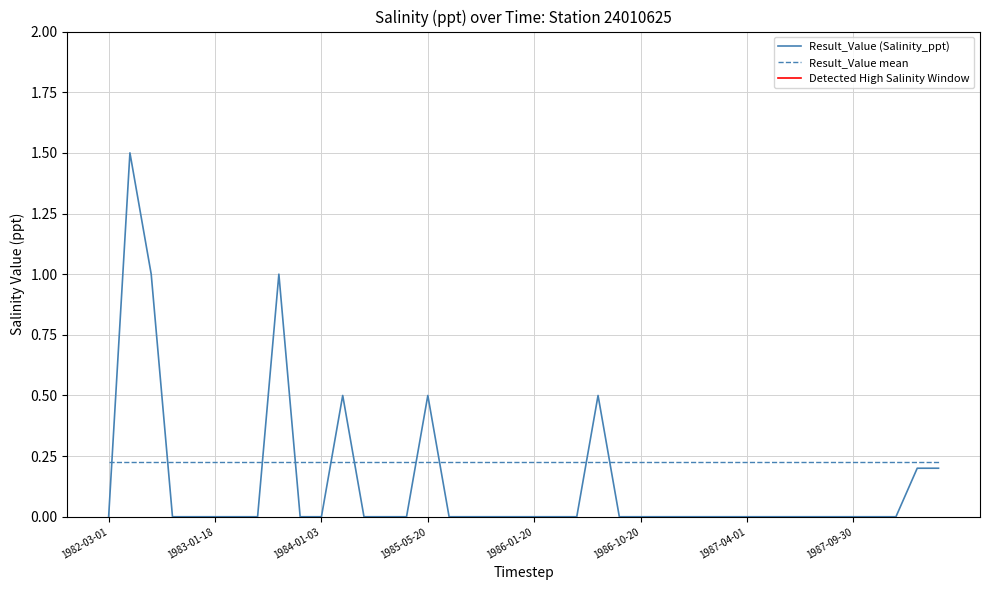

Is this an area chart (filled region under the line)?

No